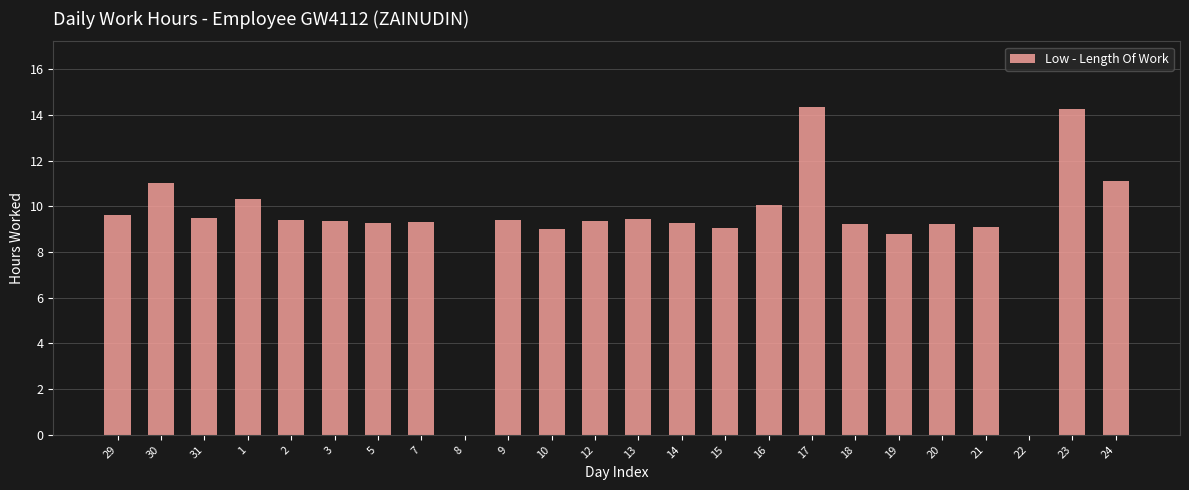

The chart shows a value of 4.3 at 17. True or false?

False